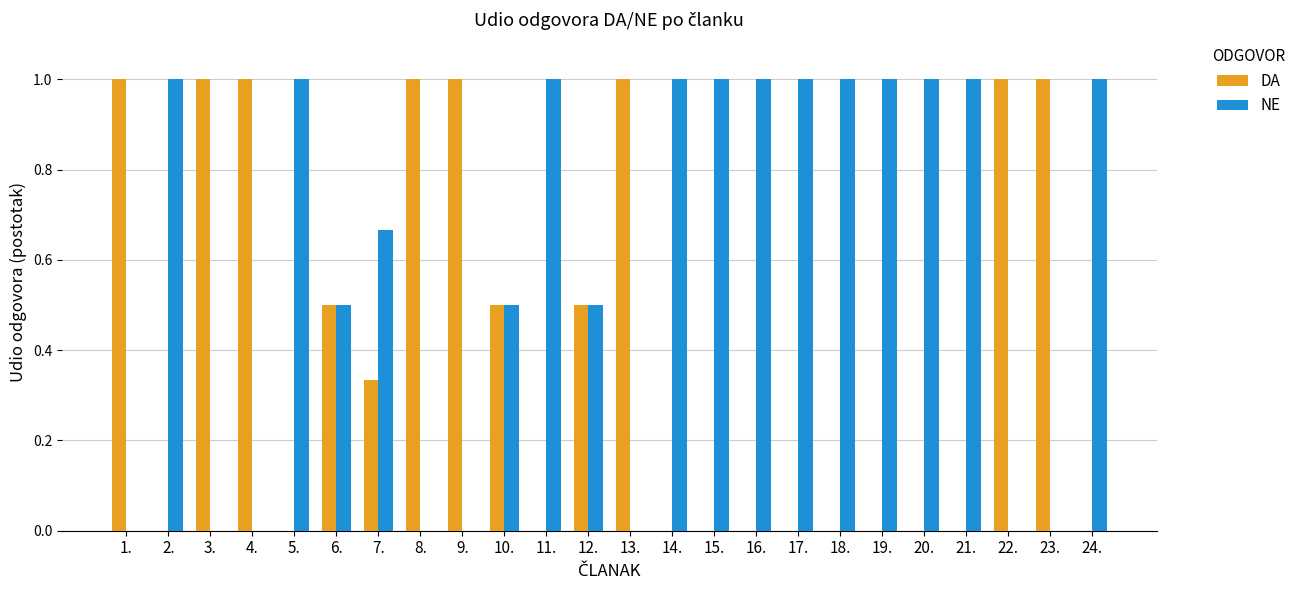

Which series has the largest total across all categories?

NE